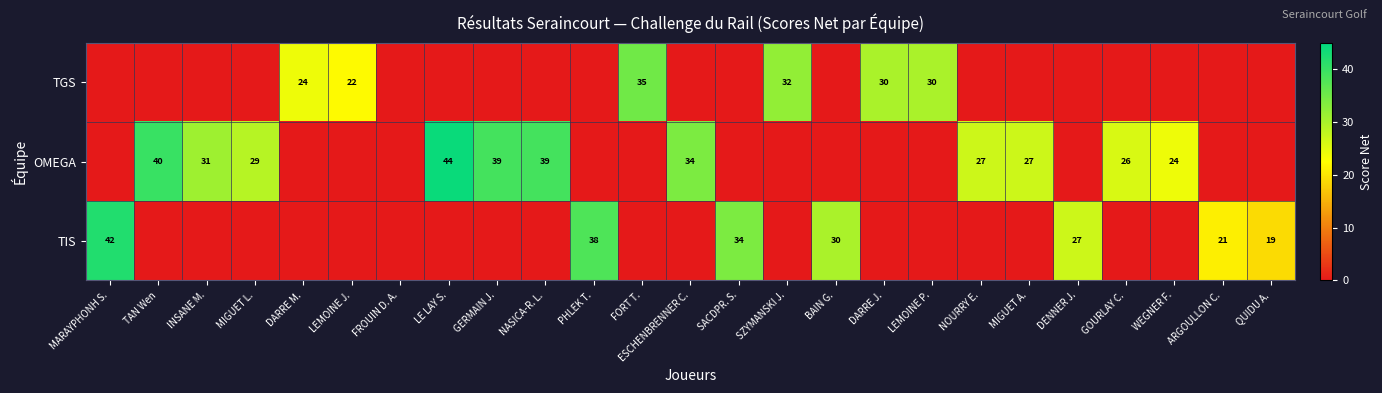

The TIS series shows 16 at DENNER J.. True or false?

False